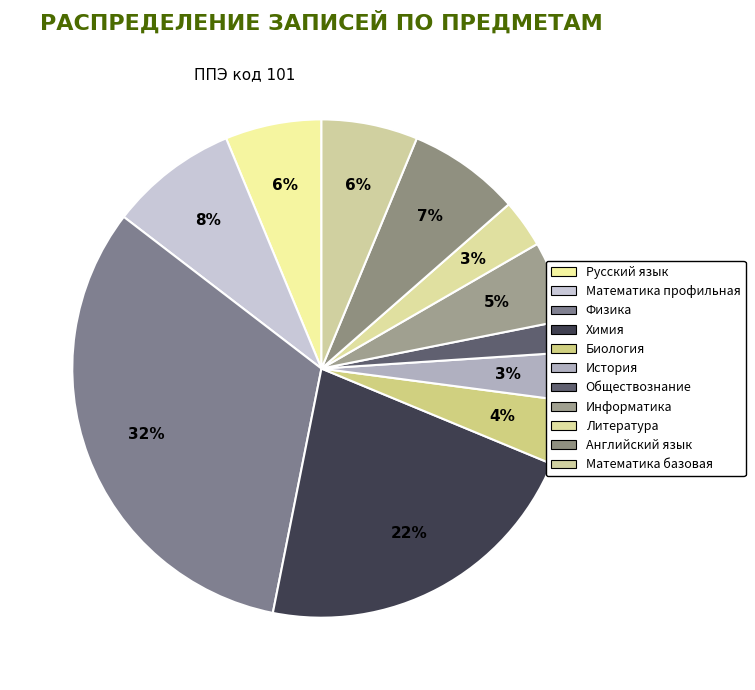

To the nearest percent, what portion does Математика профильная represent?

8%